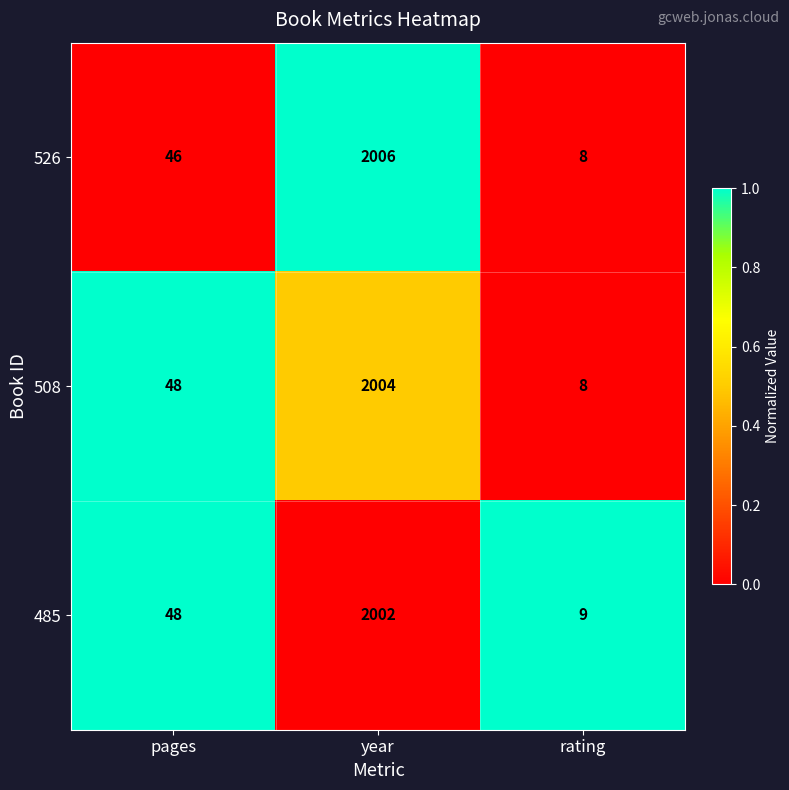

The 508 series shows 633 at year. True or false?

False